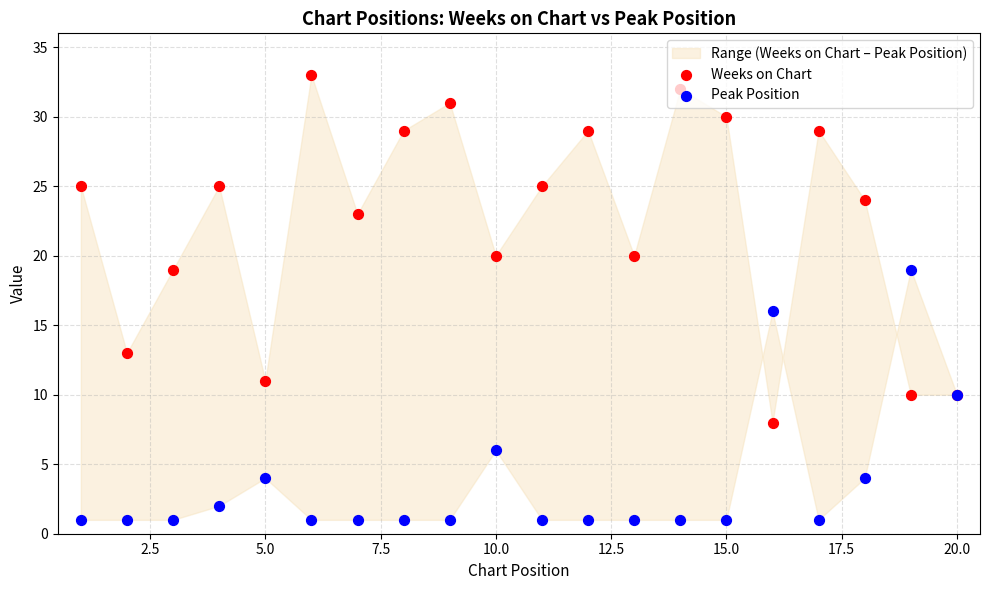

Is the value of Weeks on Chart at 11 greater than the value of Peak Position at 14?

Yes